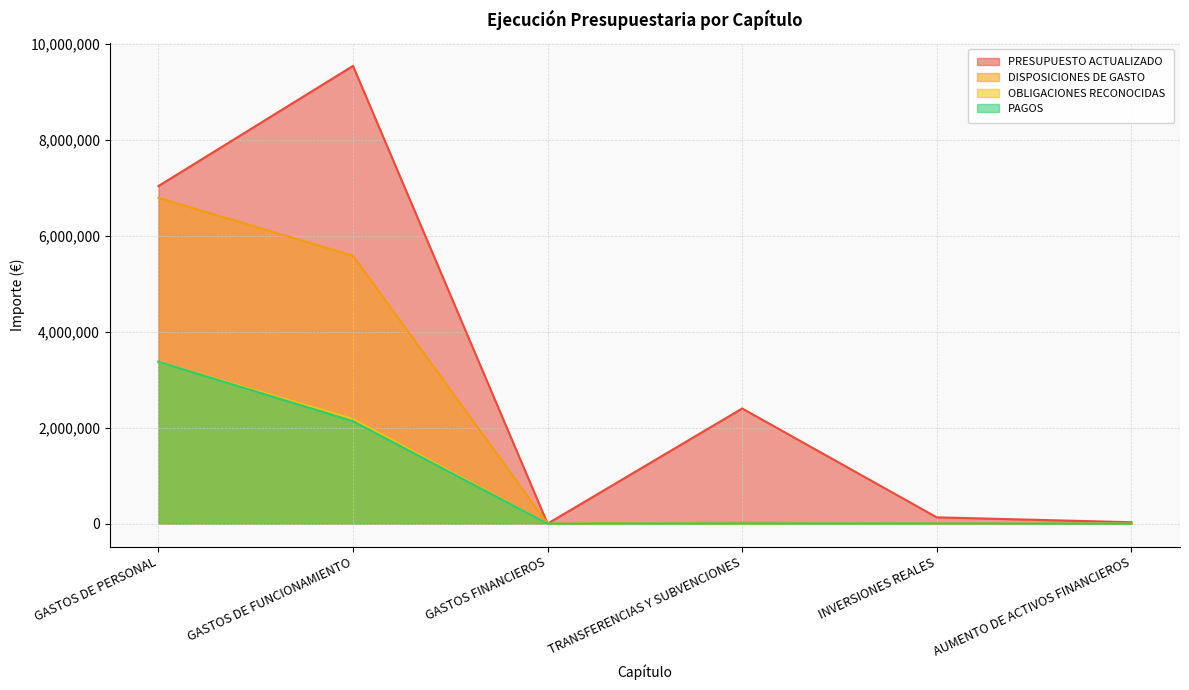

True or false: PAGOS and PRESUPUESTO ACTUALIZADO cross at least once.

False